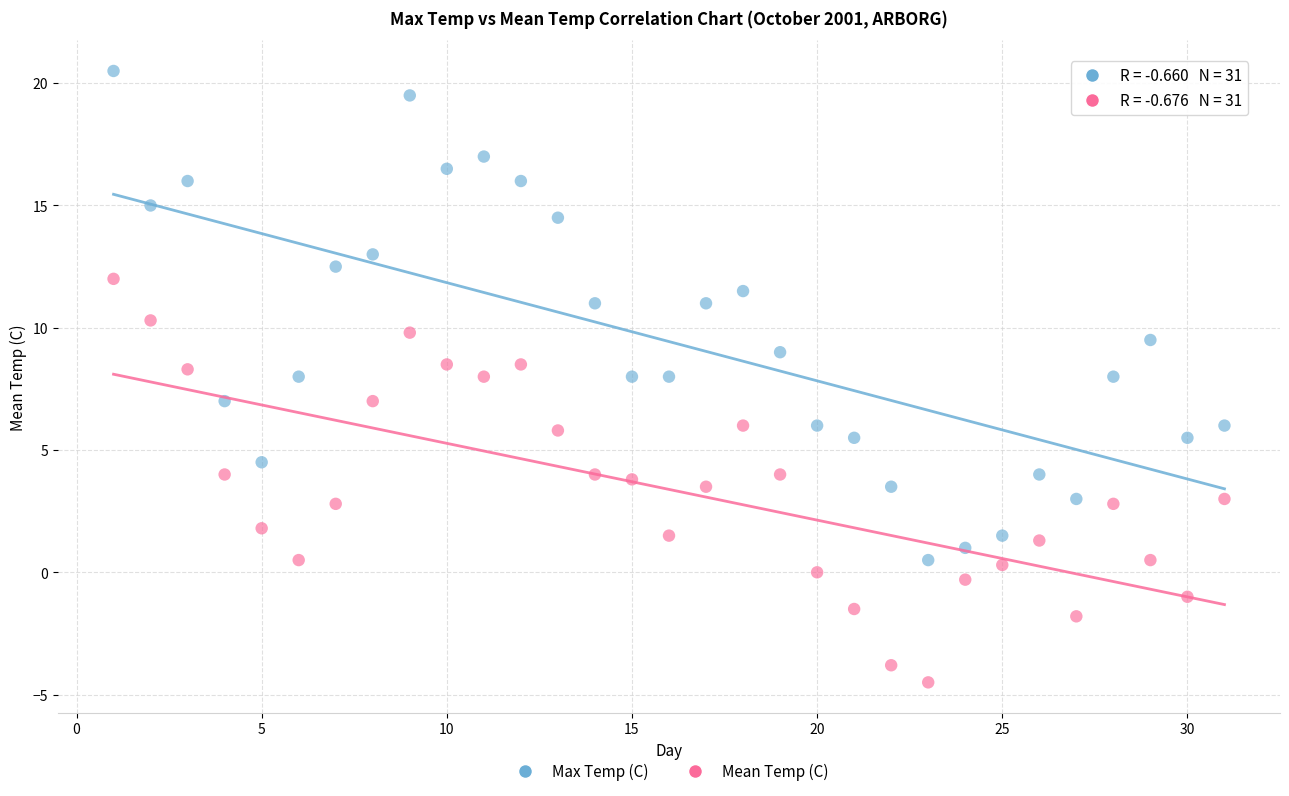

Across all data points, what is the range of X values (max minus min)?

30.0